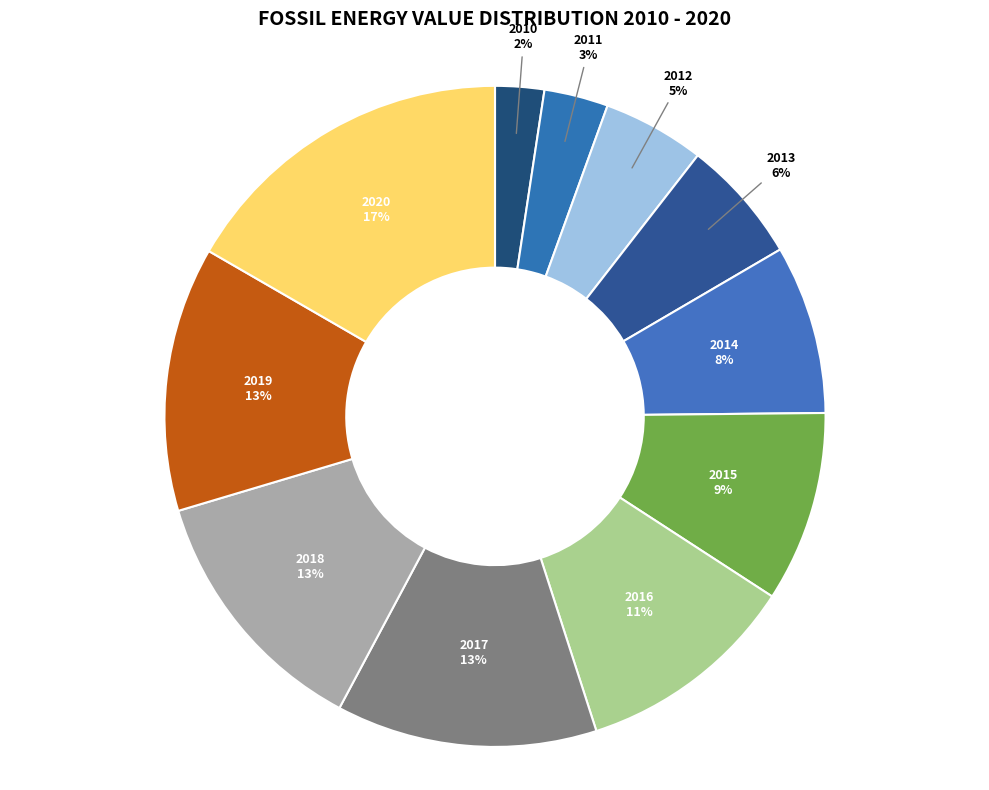

To the nearest percent, what percentage of the pie is 2018?

13%